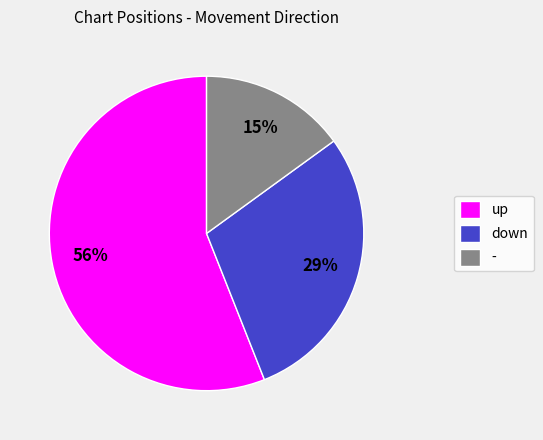

What percentage is the up slice, to the nearest percent?

56%